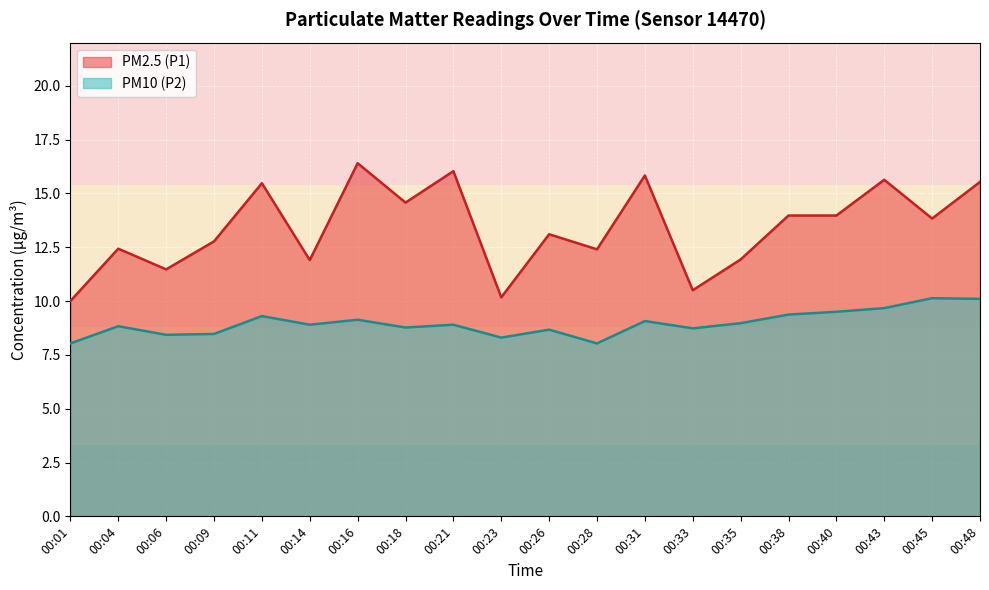

What is the spread (max minus min) of values at 00:23?

1.9